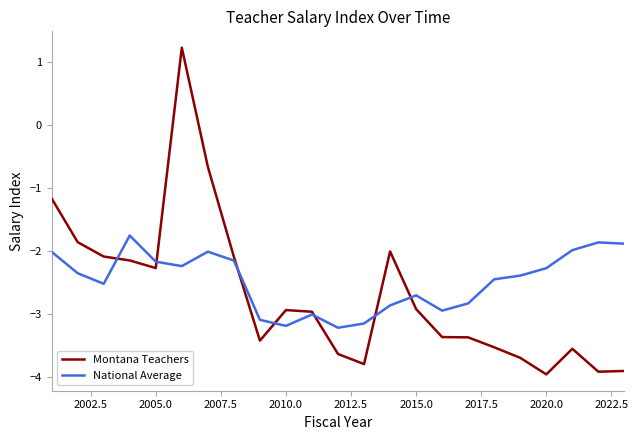

Which series has the largest range (max minus min)?

Montana Teachers